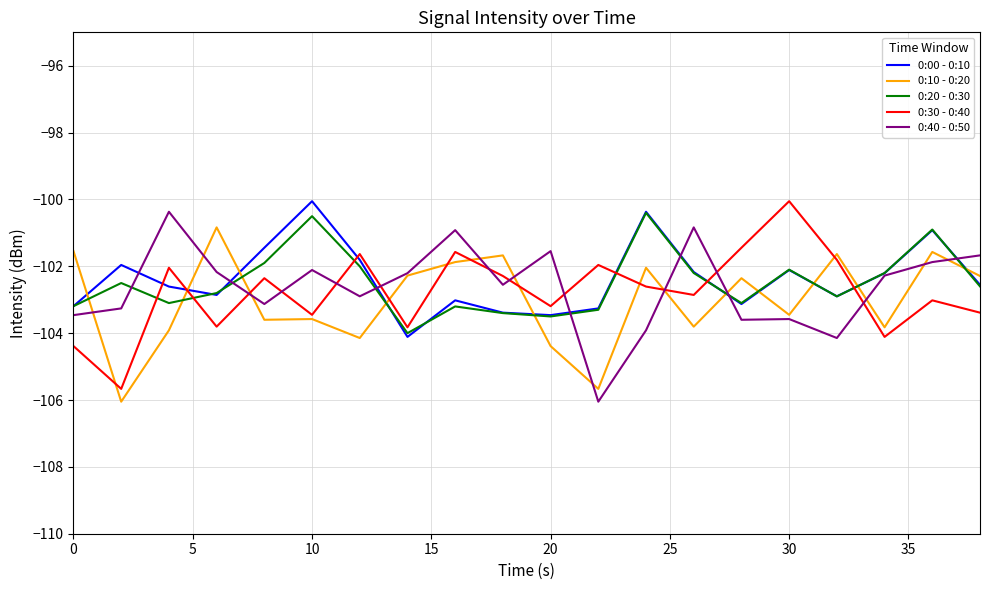

Which series ends up on top after the final intersection of 0:10 - 0:20 and 0:20 - 0:30?

0:10 - 0:20